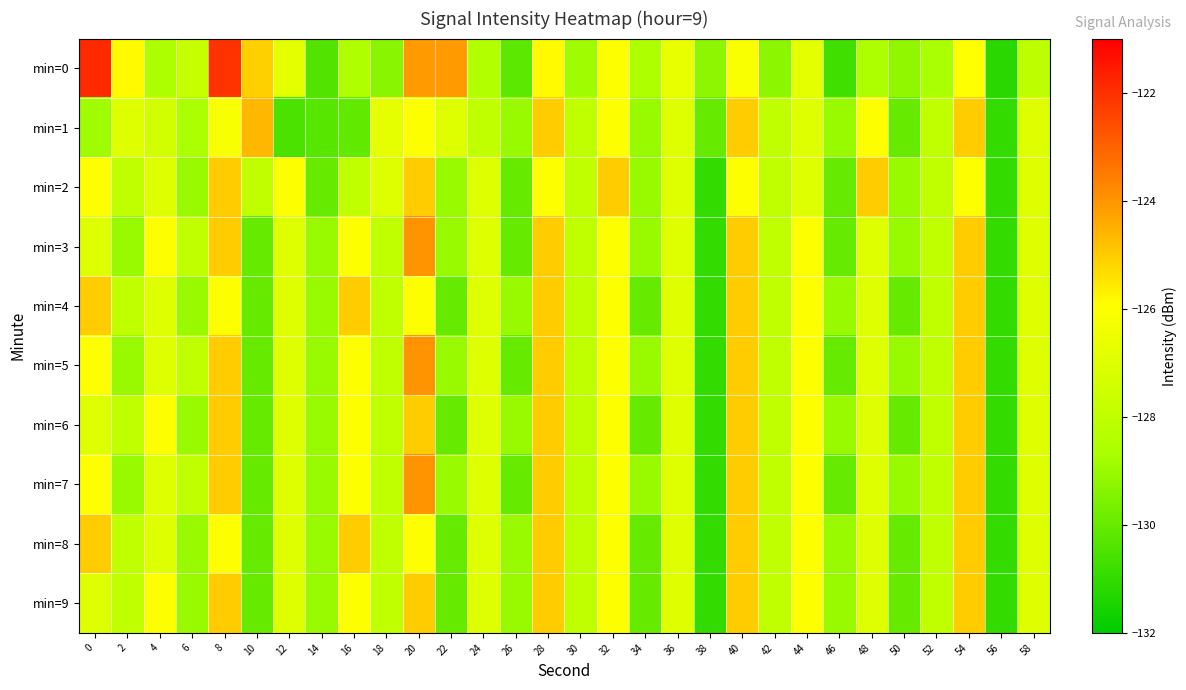

Reading left to right, extract all data points from this chart.

min=0: 0=-121.9	2=-125.9	4=-128.6	6=-127.8	8=-122.1	10=-125.1	12=-126.8	14=-130.4	16=-128.5	18=-129.3	20=-124.1	22=-124.1	24=-128.4	26=-130.2	28=-125.9	30=-128.9	32=-126.0	34=-128.6	36=-126.7	38=-129.2	40=-126.1	42=-129.3	44=-126.8	46=-130.7	48=-128.6	50=-129.2	52=-128.6	54=-126.0	56=-131.2	58=-128.1
min=1: 0=-128.9	2=-127.0	4=-127.4	6=-128.6	8=-126.2	10=-124.6	12=-130.5	14=-130.3	16=-130.1	18=-126.8	20=-126.0	22=-127.0	24=-128.0	26=-129.0	28=-125.0	30=-128.0	32=-126.0	34=-129.0	36=-127.0	38=-130.0	40=-125.0	42=-128.0	44=-127.0	46=-129.0	48=-126.0	50=-130.0	52=-128.0	54=-125.0	56=-131.0	58=-127.0
min=2: 0=-126.0	2=-128.0	4=-127.0	6=-129.0	8=-125.0	10=-128.0	12=-126.0	14=-130.0	16=-128.0	18=-127.0	20=-125.0	22=-129.0	24=-127.0	26=-130.0	28=-126.0	30=-128.0	32=-125.0	34=-129.0	36=-127.0	38=-131.0	40=-126.0	42=-128.0	44=-127.0	46=-130.0	48=-125.0	50=-129.0	52=-128.0	54=-126.0	56=-131.0	58=-127.0
min=3: 0=-127.0	2=-129.0	4=-126.0	6=-128.0	8=-125.0	10=-130.0	12=-127.0	14=-129.0	16=-126.0	18=-128.0	20=-124.0	22=-129.0	24=-127.0	26=-130.0	28=-125.0	30=-128.0	32=-126.0	34=-129.0	36=-127.0	38=-131.0	40=-125.0	42=-128.0	44=-126.0	46=-130.0	48=-127.0	50=-129.0	52=-128.0	54=-125.0	56=-131.0	58=-127.0
min=4: 0=-125.0	2=-128.0	4=-127.0	6=-129.0	8=-126.0	10=-130.0	12=-127.0	14=-129.0	16=-125.0	18=-128.0	20=-126.0	22=-130.0	24=-127.0	26=-129.0	28=-125.0	30=-128.0	32=-126.0	34=-130.0	36=-127.0	38=-131.0	40=-125.0	42=-128.0	44=-126.0	46=-129.0	48=-127.0	50=-130.0	52=-128.0	54=-125.0	56=-131.0	58=-127.0
min=5: 0=-126.0	2=-129.0	4=-127.0	6=-128.0	8=-125.0	10=-130.0	12=-127.0	14=-129.0	16=-126.0	18=-128.0	20=-124.0	22=-129.0	24=-127.0	26=-130.0	28=-125.0	30=-128.0	32=-126.0	34=-129.0	36=-127.0	38=-131.0	40=-125.0	42=-128.0	44=-126.0	46=-130.0	48=-127.0	50=-129.0	52=-128.0	54=-125.0	56=-131.0	58=-127.0
min=6: 0=-127.0	2=-128.0	4=-126.0	6=-129.0	8=-125.0	10=-130.0	12=-127.0	14=-129.0	16=-126.0	18=-128.0	20=-125.0	22=-130.0	24=-127.0	26=-129.0	28=-125.0	30=-128.0	32=-126.0	34=-130.0	36=-127.0	38=-131.0	40=-125.0	42=-128.0	44=-126.0	46=-129.0	48=-127.0	50=-130.0	52=-128.0	54=-125.0	56=-131.0	58=-127.0
min=7: 0=-126.0	2=-129.0	4=-127.0	6=-128.0	8=-125.0	10=-130.0	12=-127.0	14=-129.0	16=-126.0	18=-128.0	20=-124.0	22=-129.0	24=-127.0	26=-130.0	28=-125.0	30=-128.0	32=-126.0	34=-129.0	36=-127.0	38=-131.0	40=-125.0	42=-128.0	44=-126.0	46=-130.0	48=-127.0	50=-129.0	52=-128.0	54=-125.0	56=-131.0	58=-127.0
min=8: 0=-125.0	2=-128.0	4=-127.0	6=-129.0	8=-126.0	10=-130.0	12=-127.0	14=-129.0	16=-125.0	18=-128.0	20=-126.0	22=-130.0	24=-127.0	26=-129.0	28=-125.0	30=-128.0	32=-126.0	34=-130.0	36=-127.0	38=-131.0	40=-125.0	42=-128.0	44=-126.0	46=-129.0	48=-127.0	50=-130.0	52=-128.0	54=-125.0	56=-131.0	58=-127.0
min=9: 0=-127.0	2=-128.0	4=-126.0	6=-129.0	8=-125.0	10=-130.0	12=-127.0	14=-129.0	16=-126.0	18=-128.0	20=-125.0	22=-130.0	24=-127.0	26=-129.0	28=-125.0	30=-128.0	32=-126.0	34=-130.0	36=-127.0	38=-131.0	40=-125.0	42=-128.0	44=-126.0	46=-129.0	48=-127.0	50=-130.0	52=-128.0	54=-125.0	56=-131.0	58=-127.0